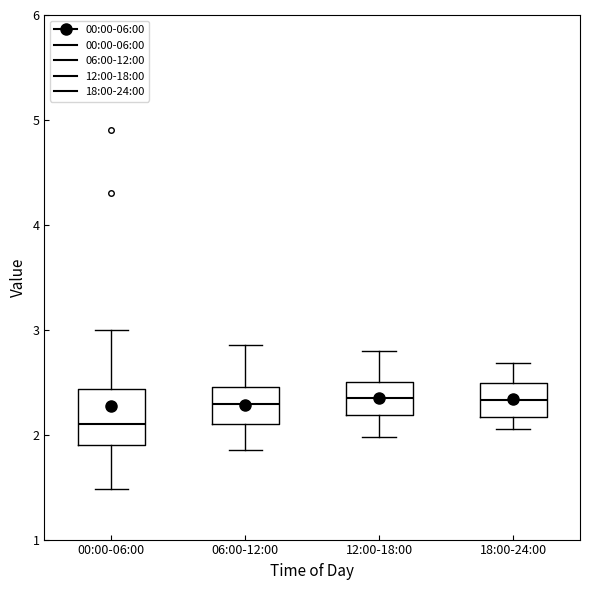

Reading left to right, read every box against the y-axis: the position of its median line, the range the box covers, and the ends of its whiskers. The values are not printed on the chart, so give them approximately, as read against the axis.

00:00-06:00: median 2.1, box 1.9 to 2.4, whiskers 1.5 to 3.0
06:00-12:00: median 2.3, box 2.1 to 2.5, whiskers 1.9 to 2.9
12:00-18:00: median 2.4, box 2.2 to 2.5, whiskers 2.0 to 2.8
18:00-24:00: median 2.3, box 2.2 to 2.5, whiskers 2.1 to 2.7